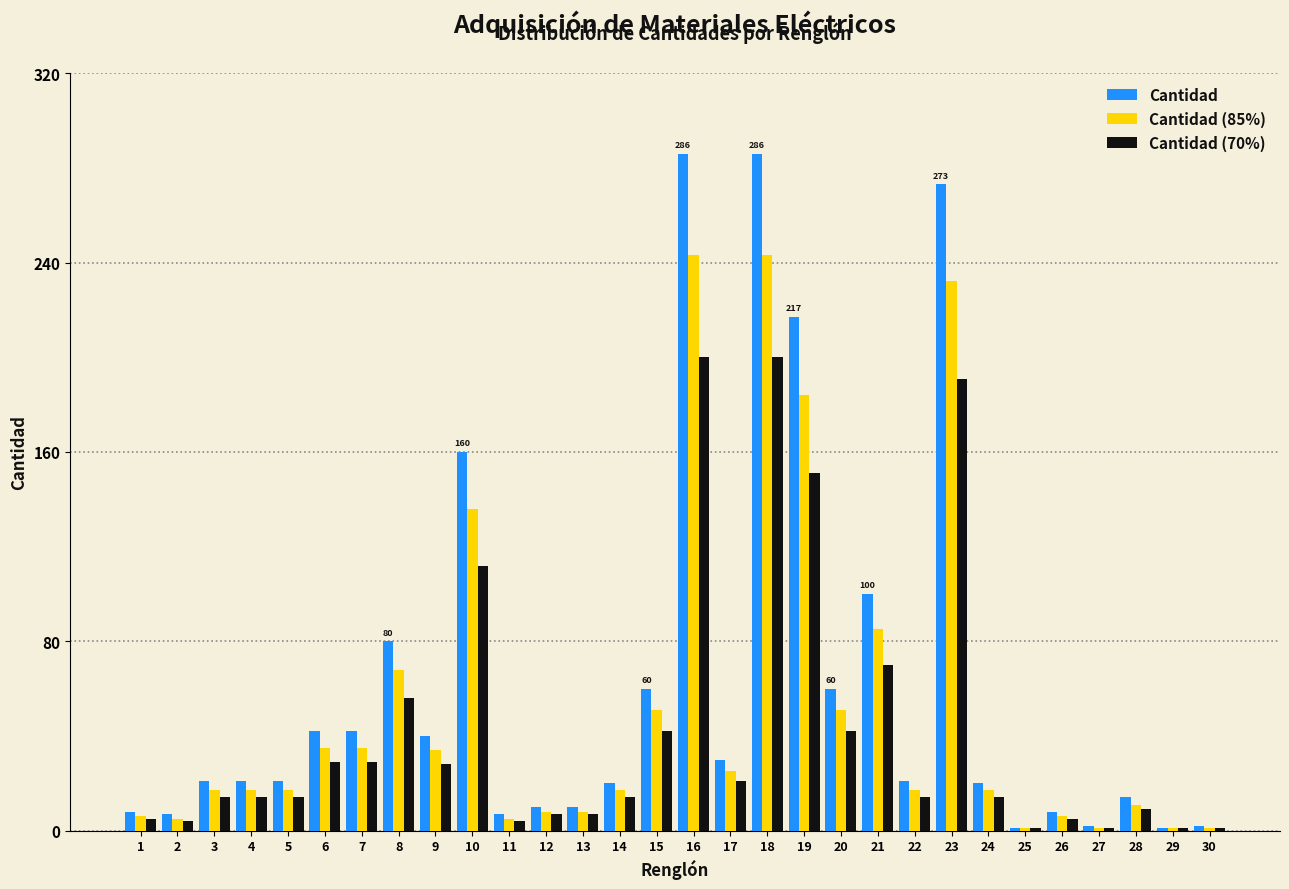

List the series in order of their peak value, highest first.

Cantidad, Cantidad (85%), Cantidad (70%)